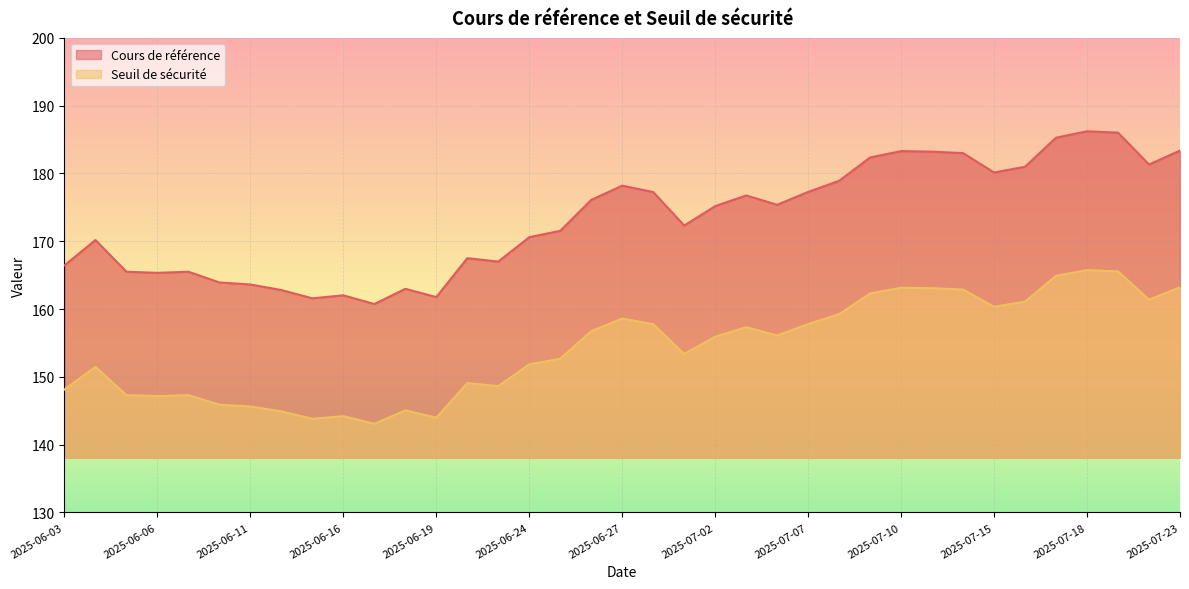

In Seuil de sécurité, how many points are higher than both neighbors (excluding endpoints)?

9